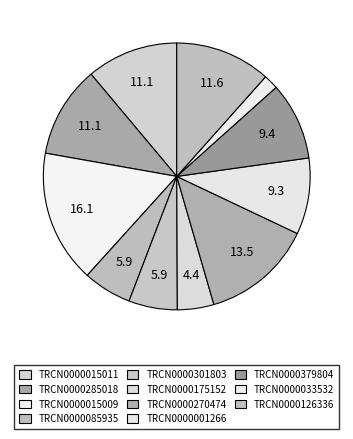

Combined, what portion of the pie is TRCN0000015011 and TRCN0000085935?

17.0%